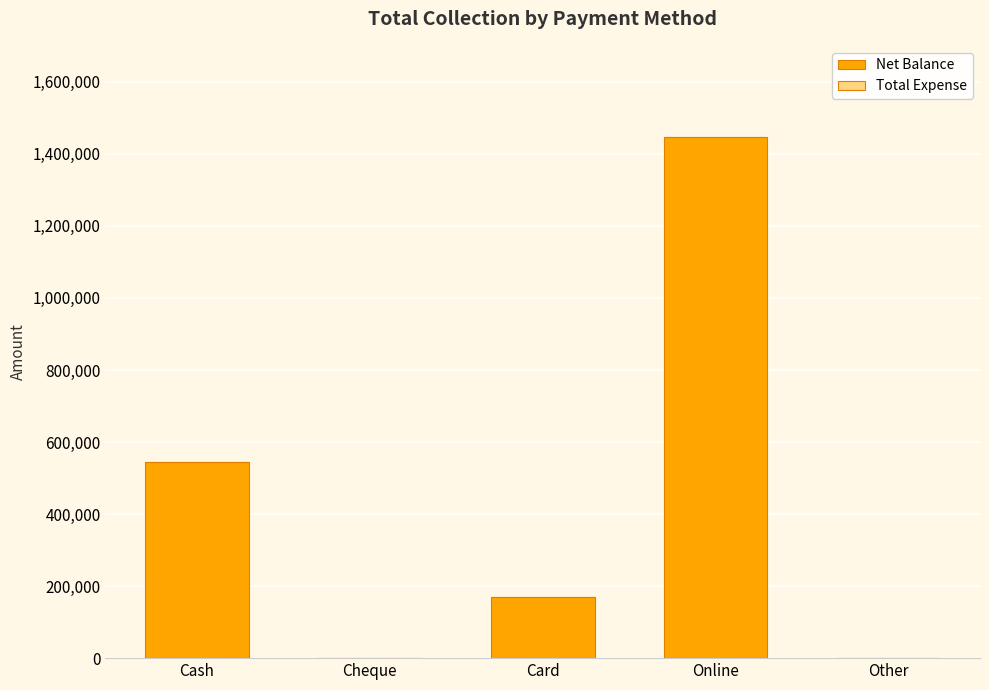

Which label corresponds to the largest value in the chart?

Online